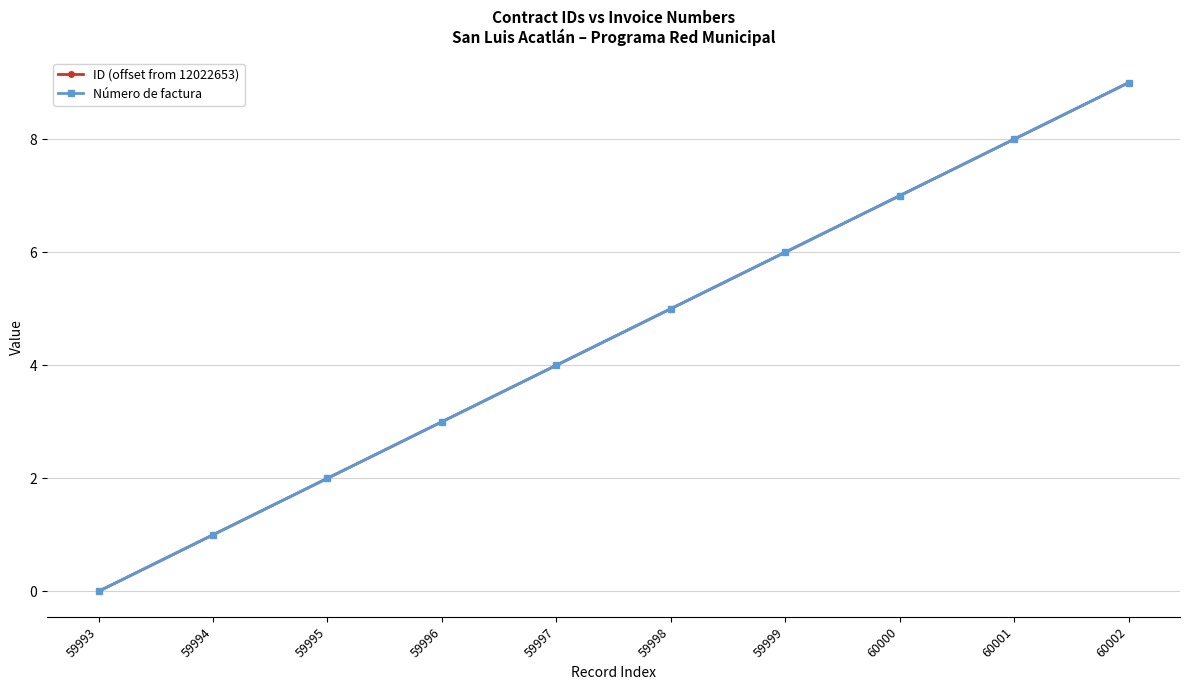

Which series has the largest total across all categories?

ID (offset from 12022653)